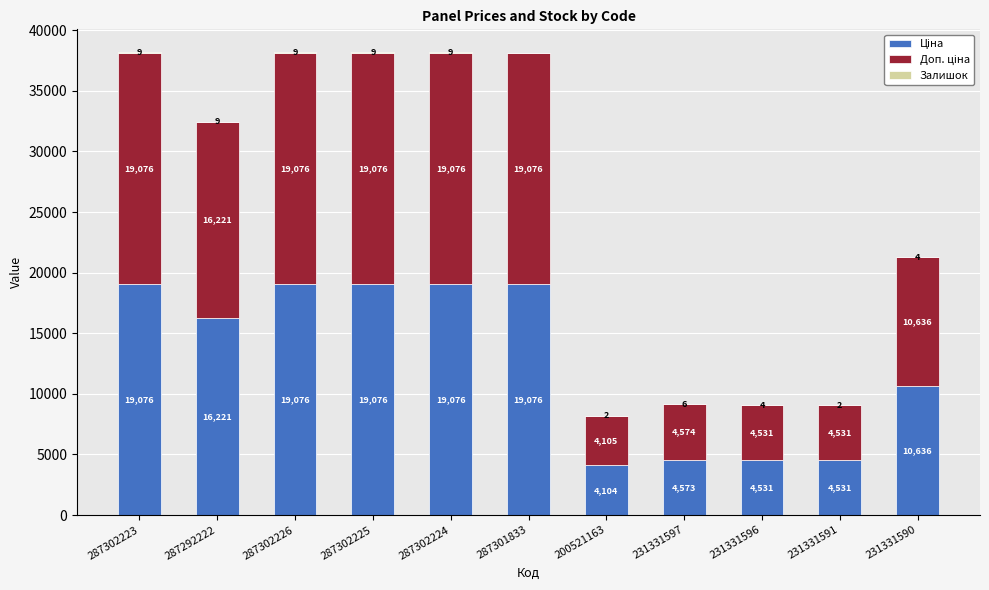

Are the bars horizontal?

No